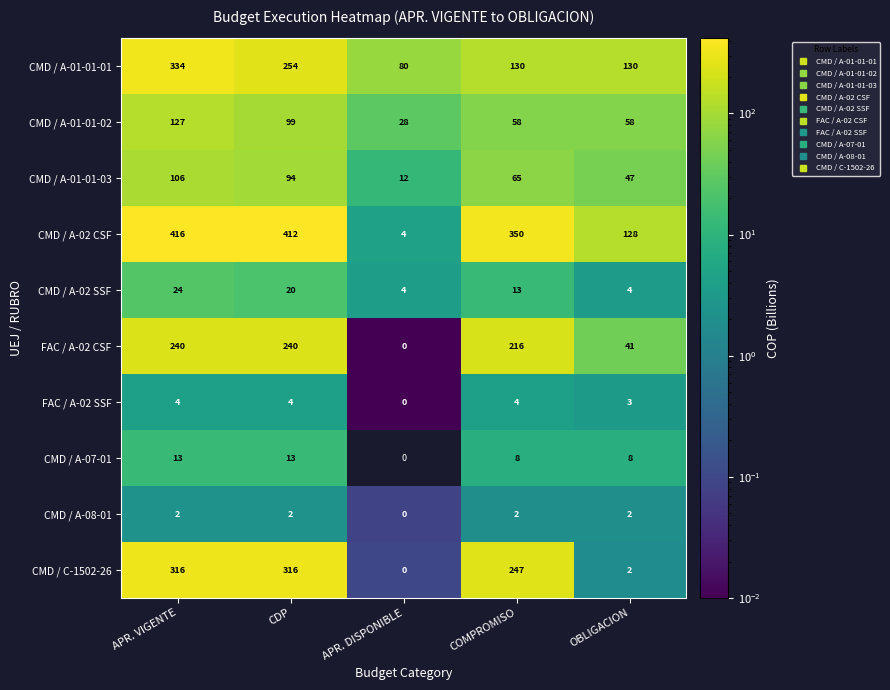

What is the sum of all CMD / A-07-01 values?

42